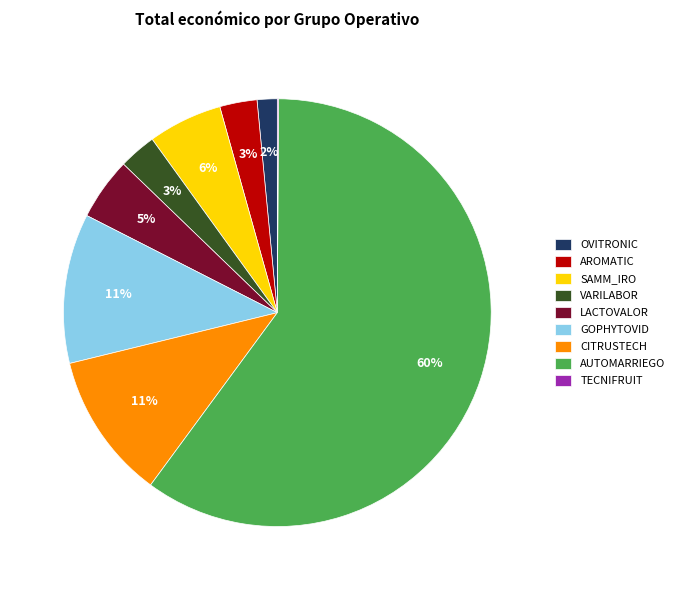

Is there any slice that represents more than half of the pie?

Yes